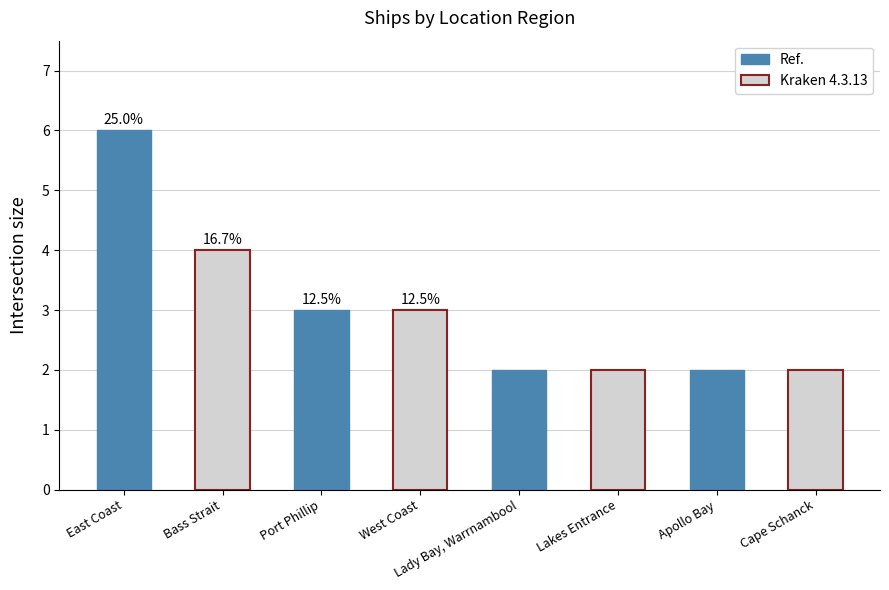

Between Port Phillip and Lady Bay, Warrnambool, which is larger?

Port Phillip